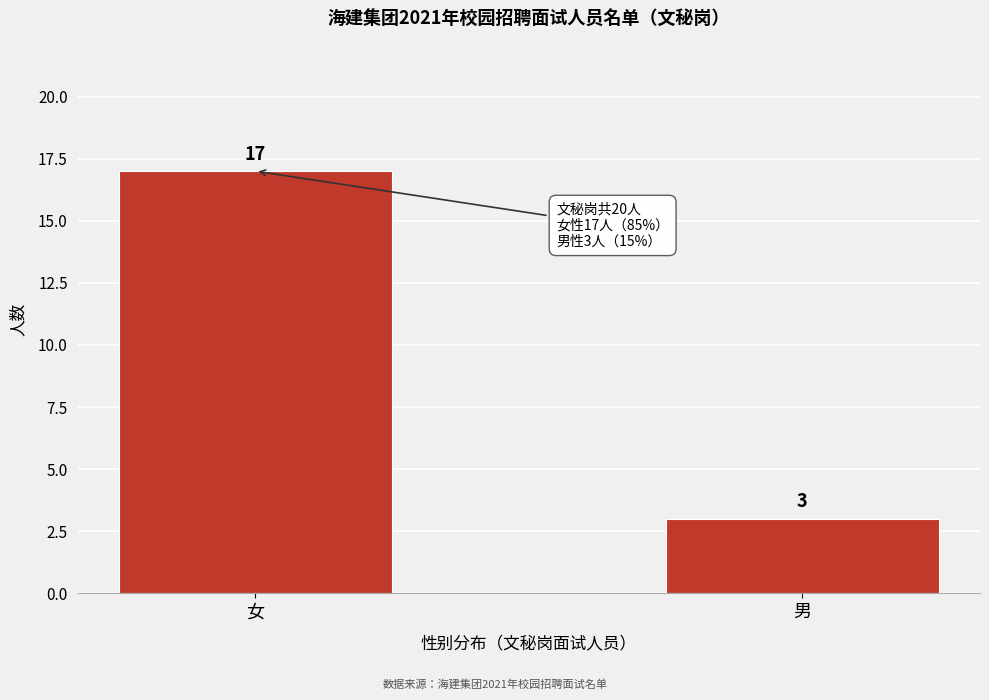

Reading right to left, list all the values displayed in this chart.

3	17